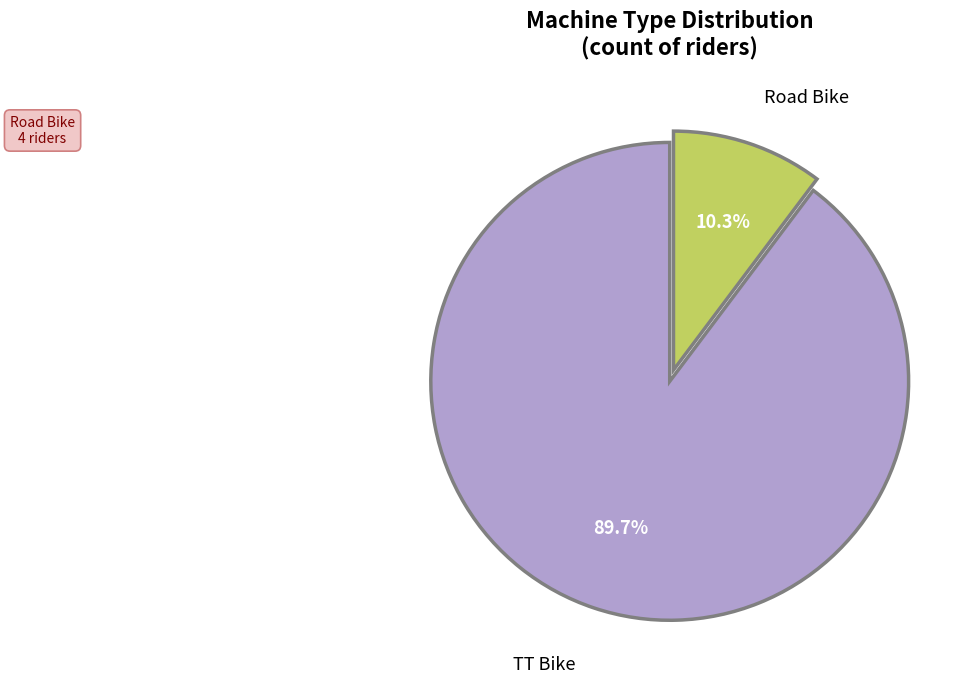

Combined, what portion of the pie is TT Bike and Road Bike?

100.0%